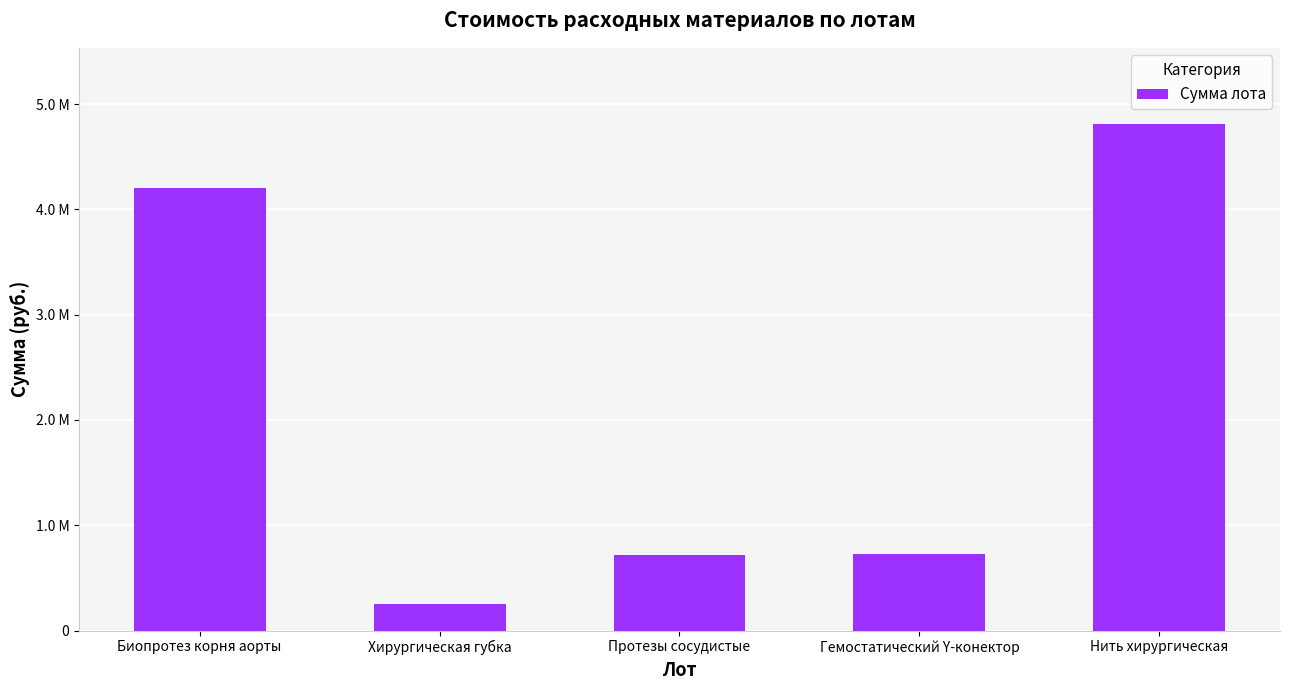

Are the bars horizontal?

No